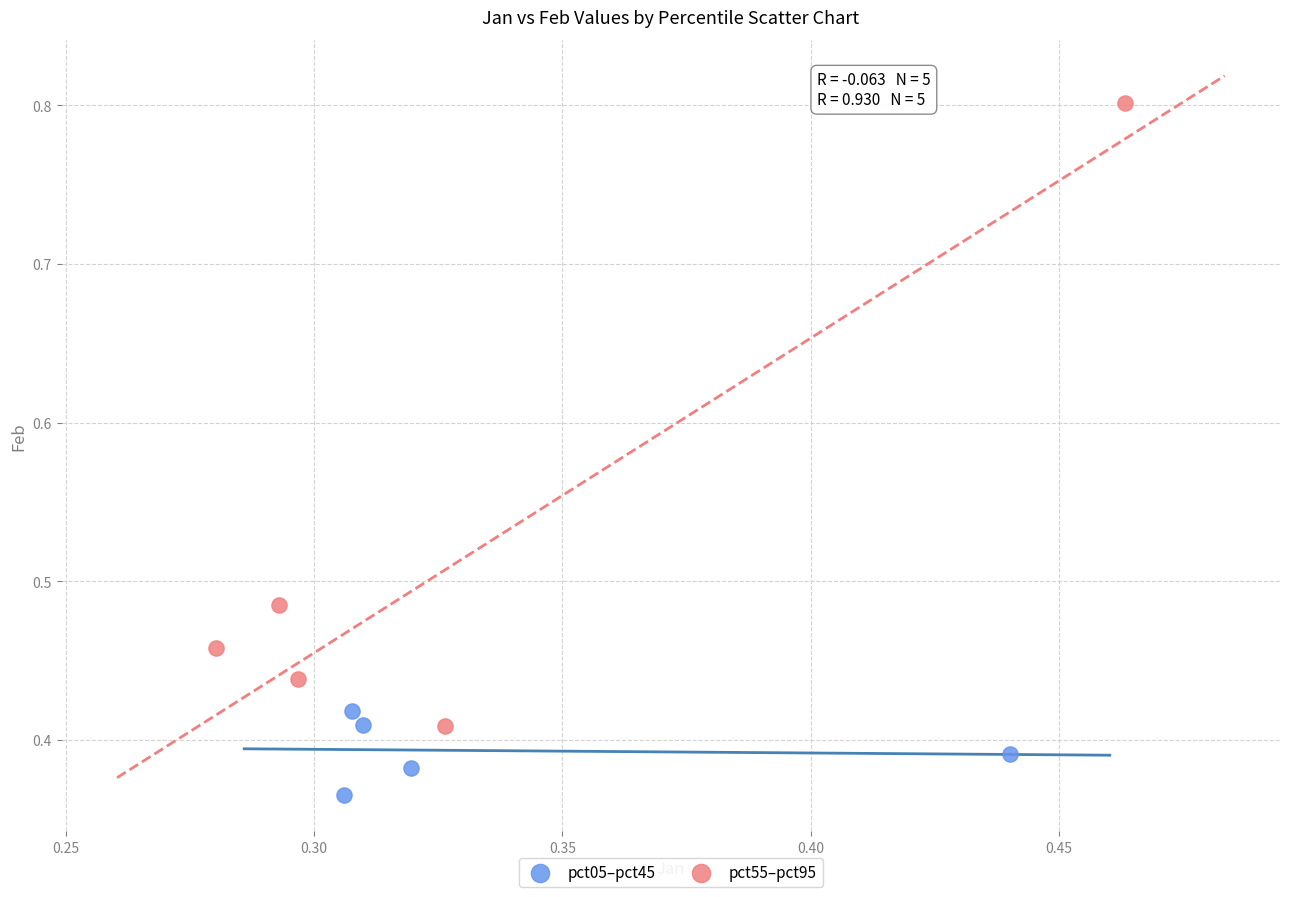

Which series has the largest Y range (max minus min)?

pct55–pct95